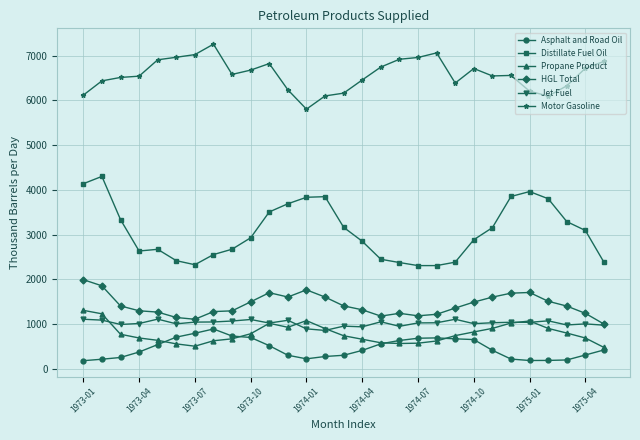

At how many categories does at least one series exceed 2932?

29